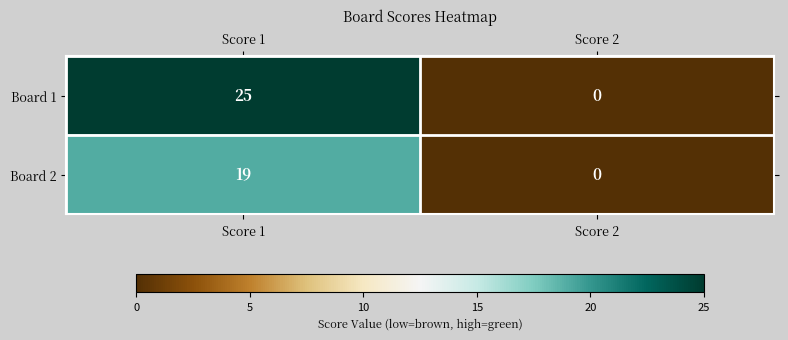

True or false: Board 2 has a value of 12 at Score 2.

False